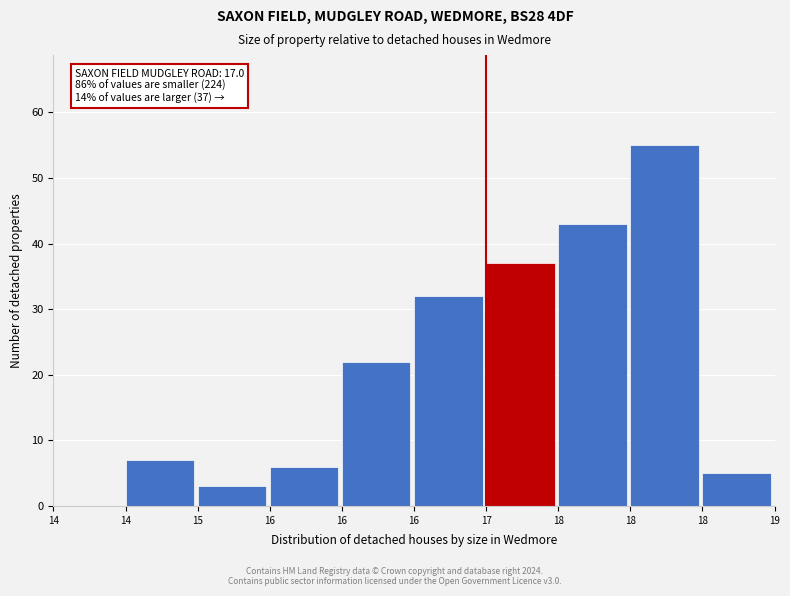

How many data points does each series have?

10